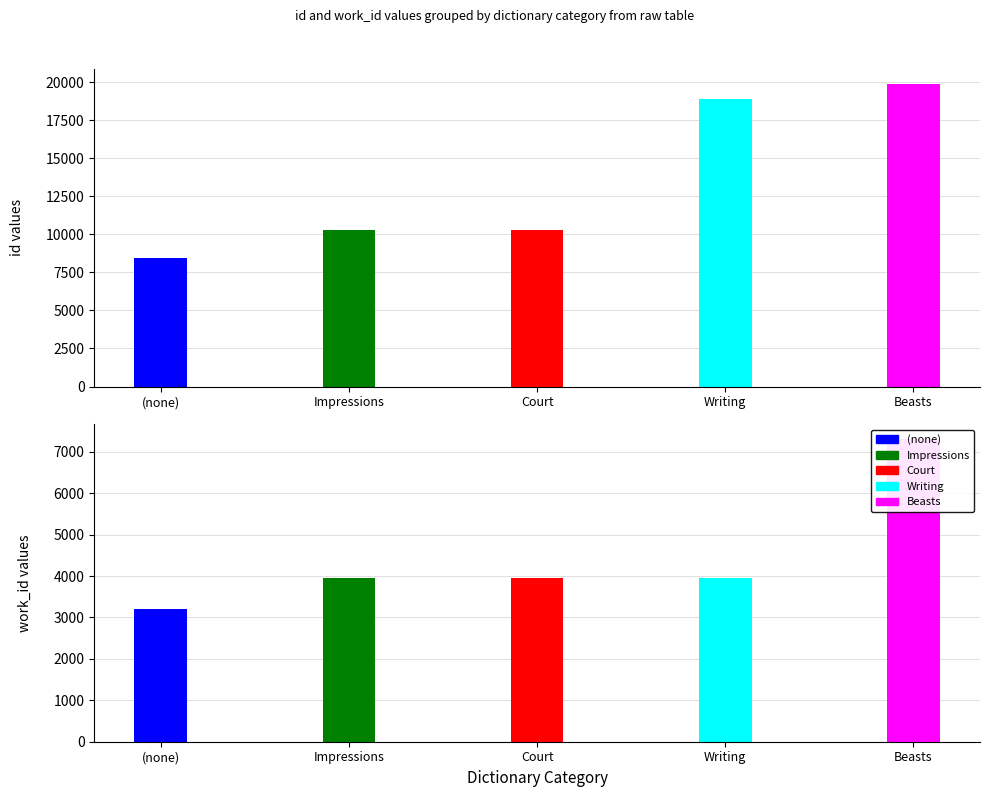

Which series has the largest total across all categories?

id